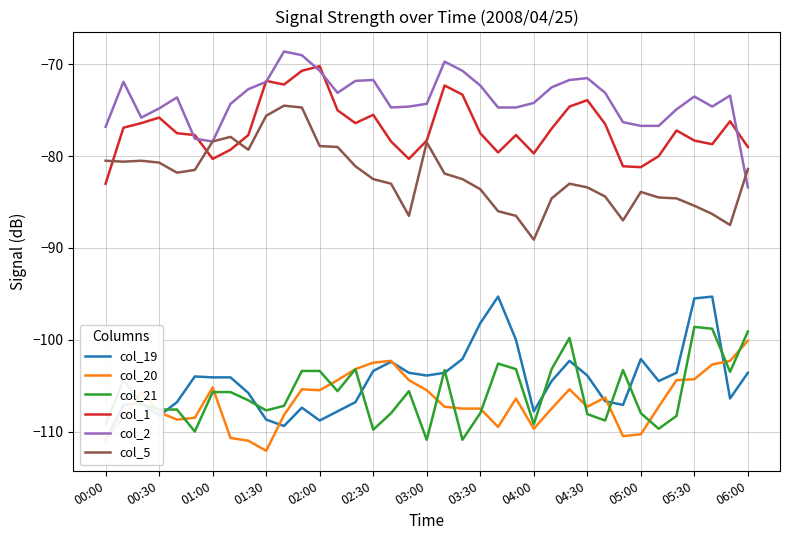

The col_21 series shows -144.5 at 03:30. True or false?

False